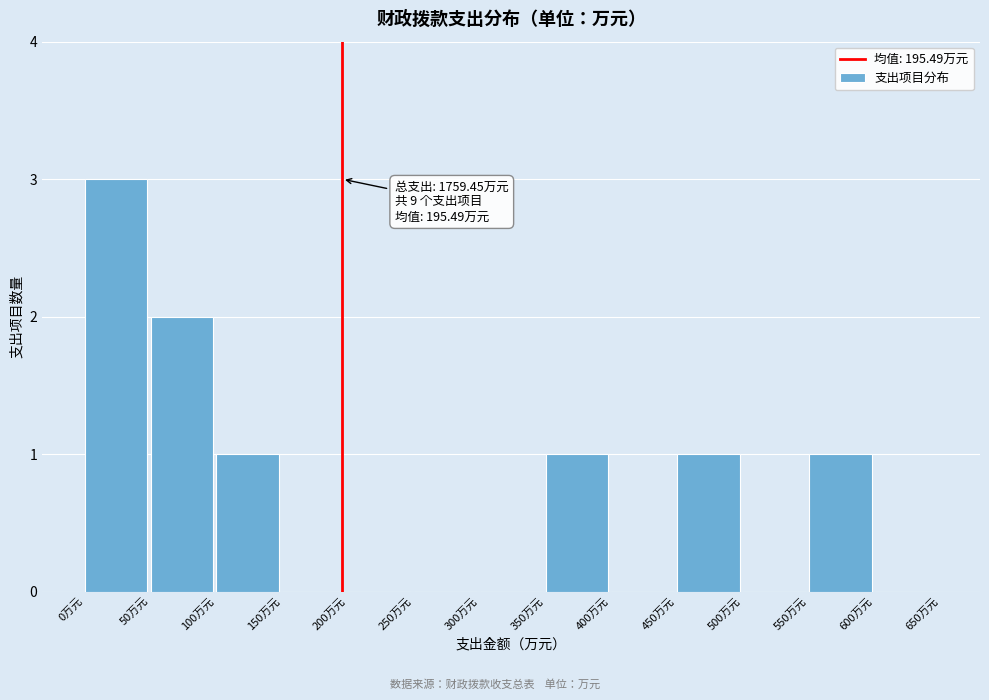

Over which range of the x-axis is the bar tallest?

0 to 50